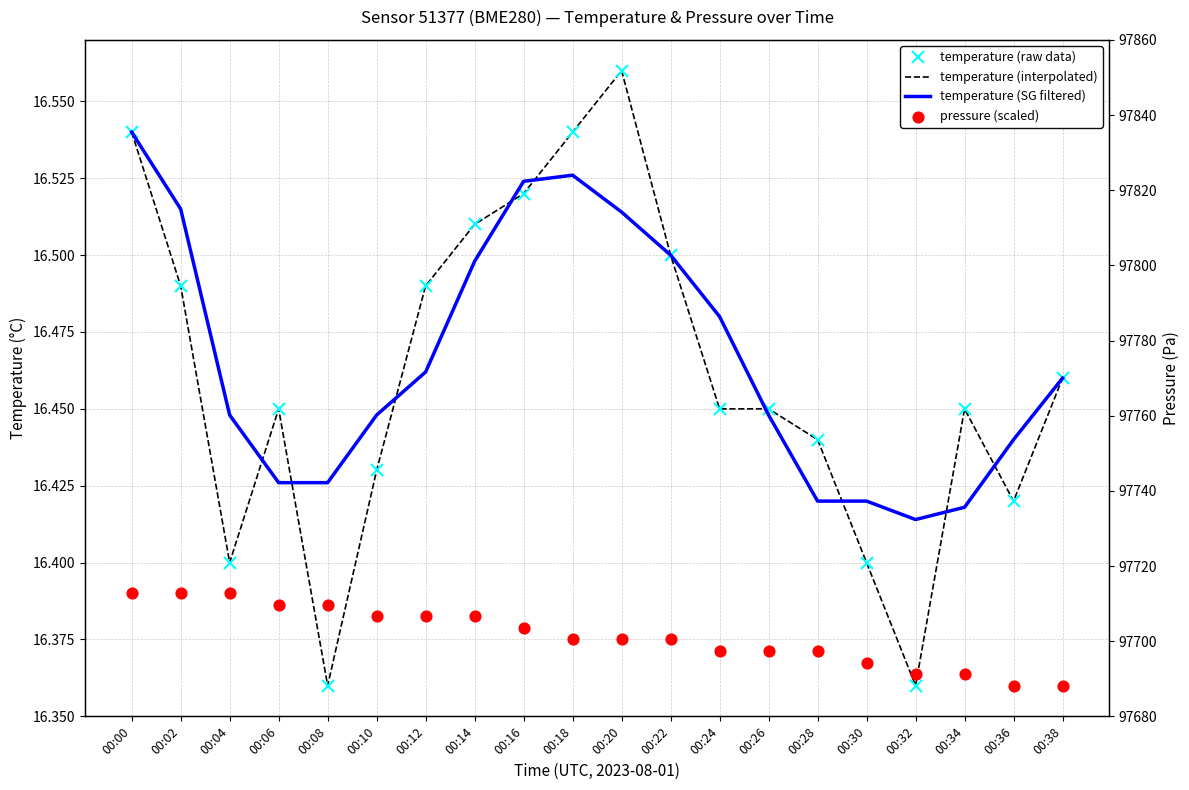

At how many categories does at least one series exceed 16?

20